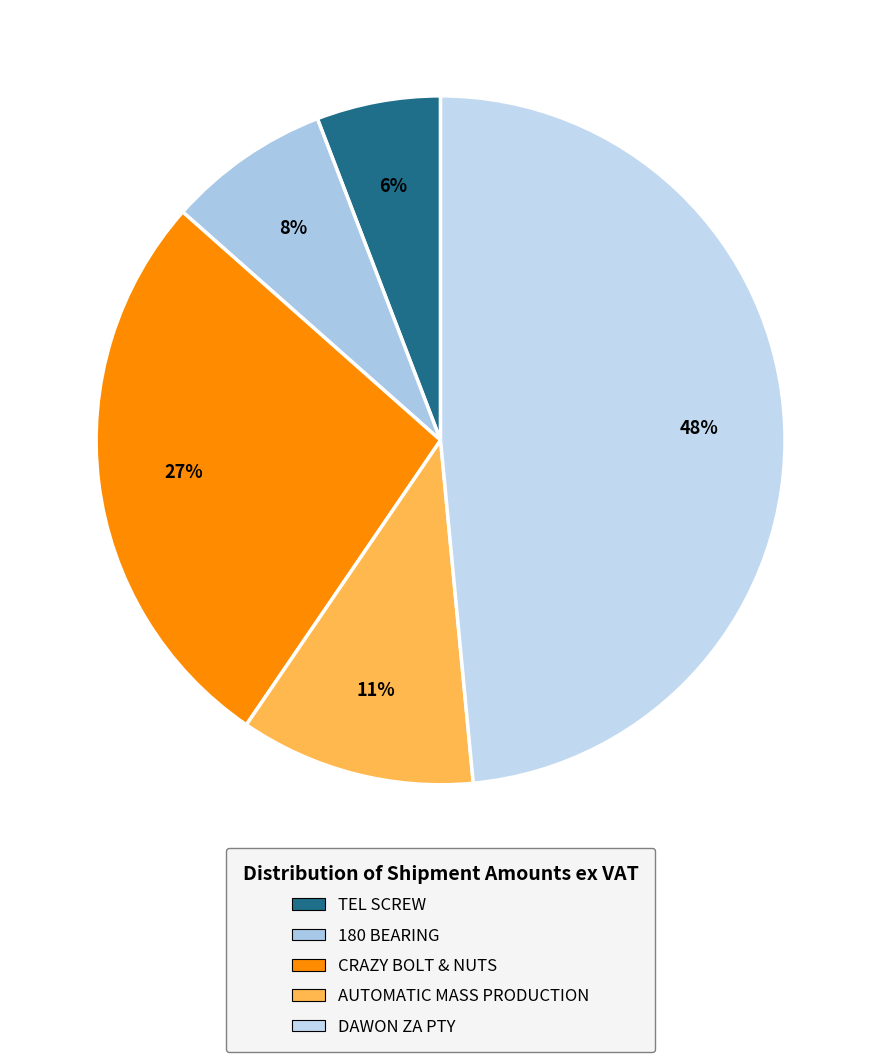

To the nearest percent, what portion does 180 BEARING represent?

8%